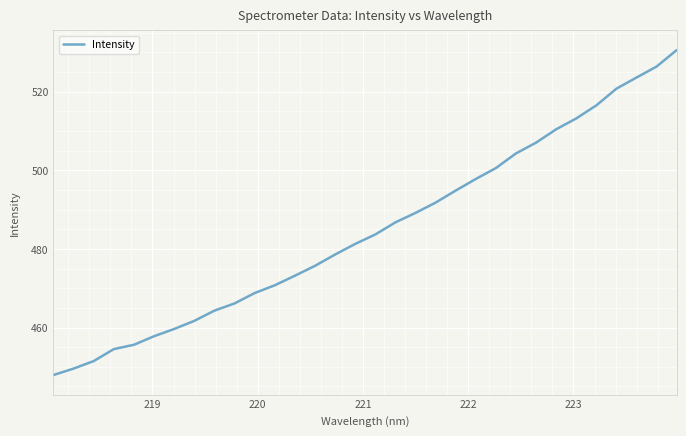

What is the difference between the maximum and minimum values?

82.6